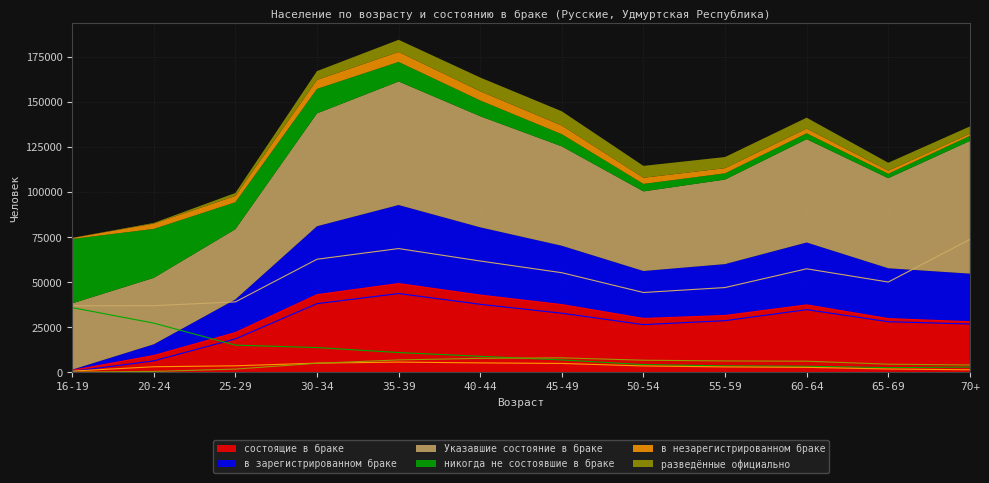

Rank the series at 16-19 from highest to lowest value.

Указавшие состояние в браке, никогда не состоявшие в браке, состоящие в браке, в незарегистрированном браке, в зарегистрированном браке, разведённые официально